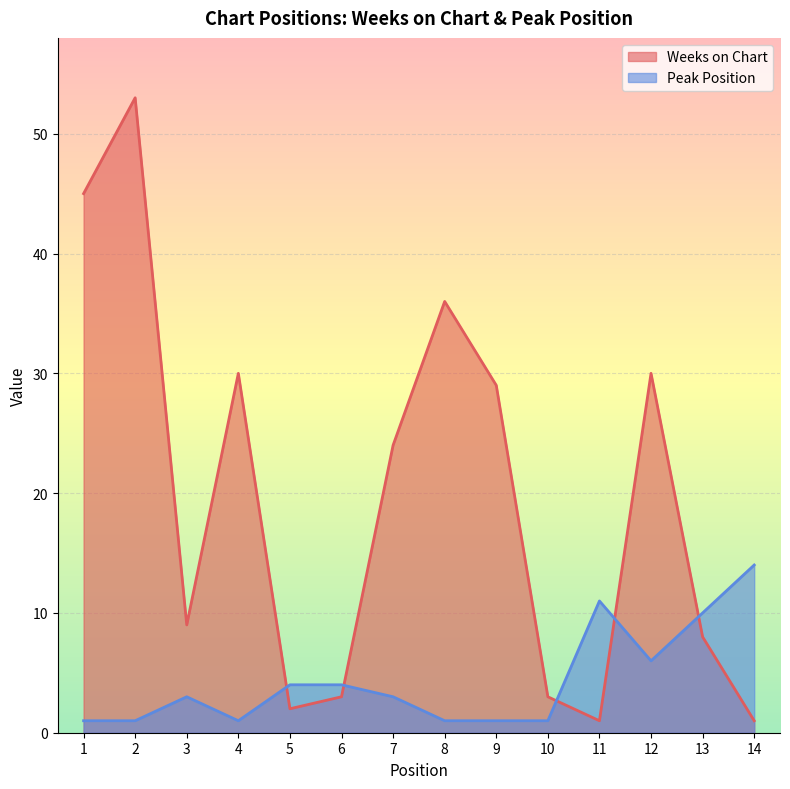

How many intersections are there between Weeks on Chart and Peak Position?

5